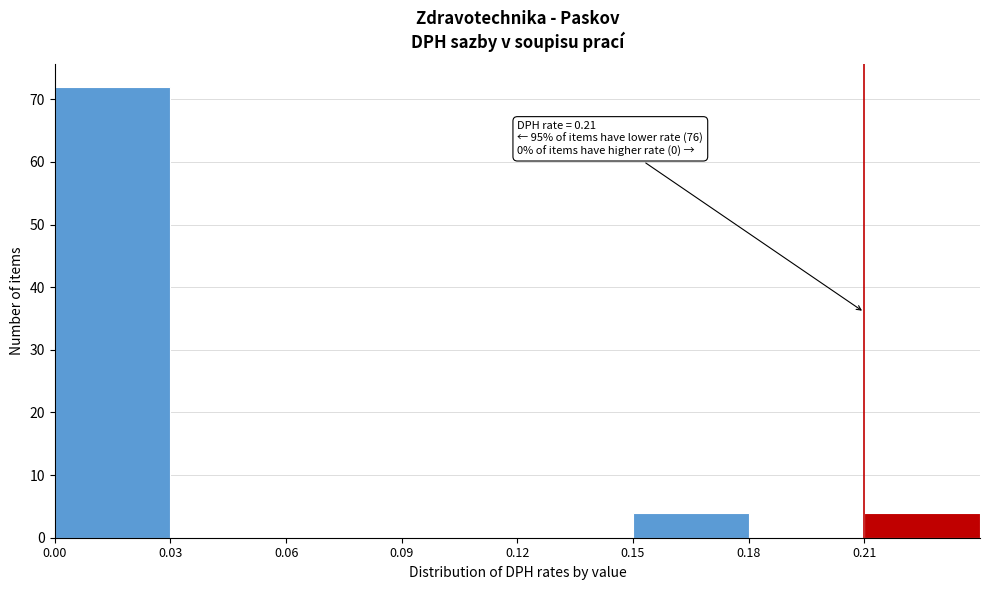

Over which range of the x-axis is the bar tallest?

0.00 to 0.03